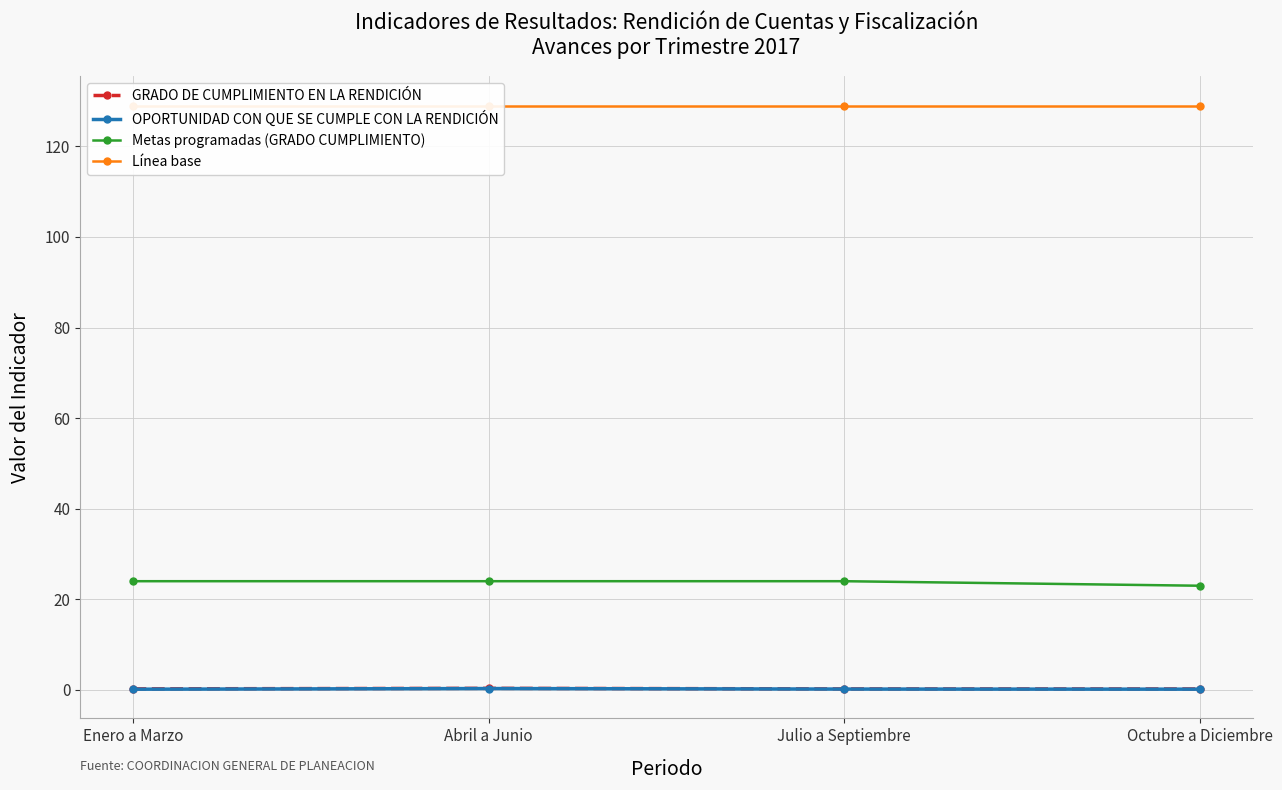

In OPORTUNIDAD CON QUE SE CUMPLE CON LA RENDICIÓN, how many points are higher than both neighbors (excluding endpoints)?

1